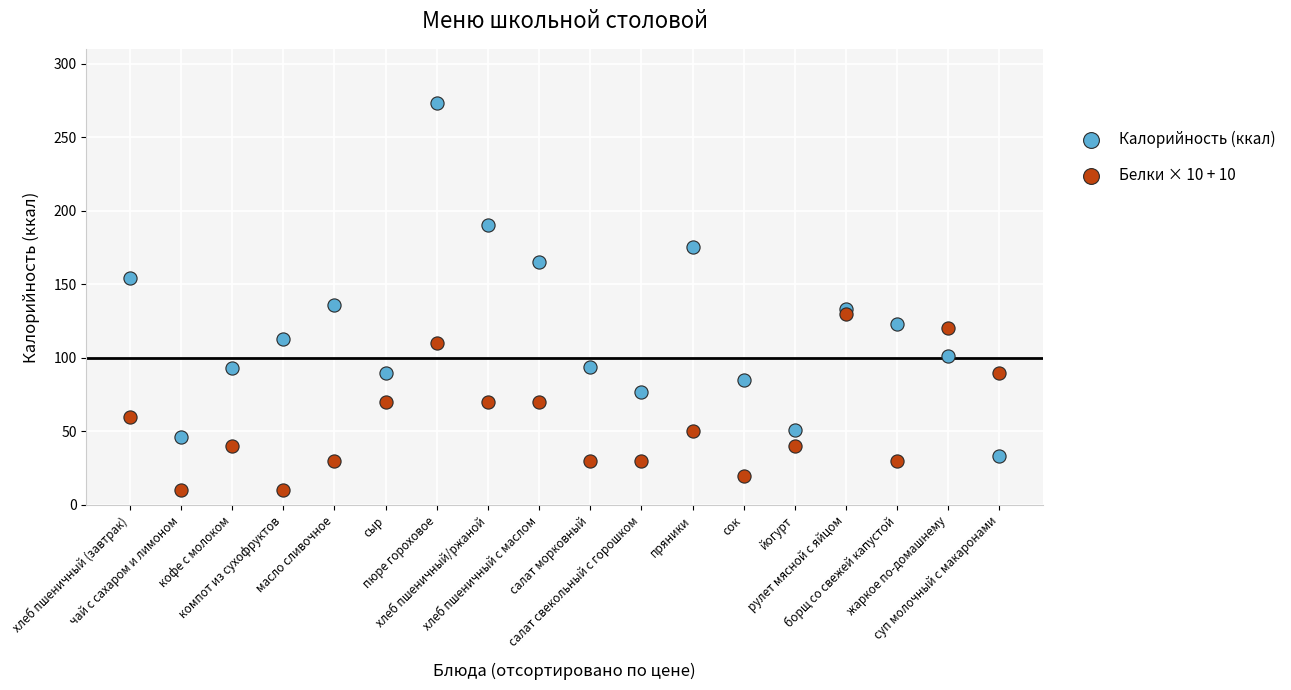

Which series reaches the maximum Y coordinate?

Калорийность (ккал)